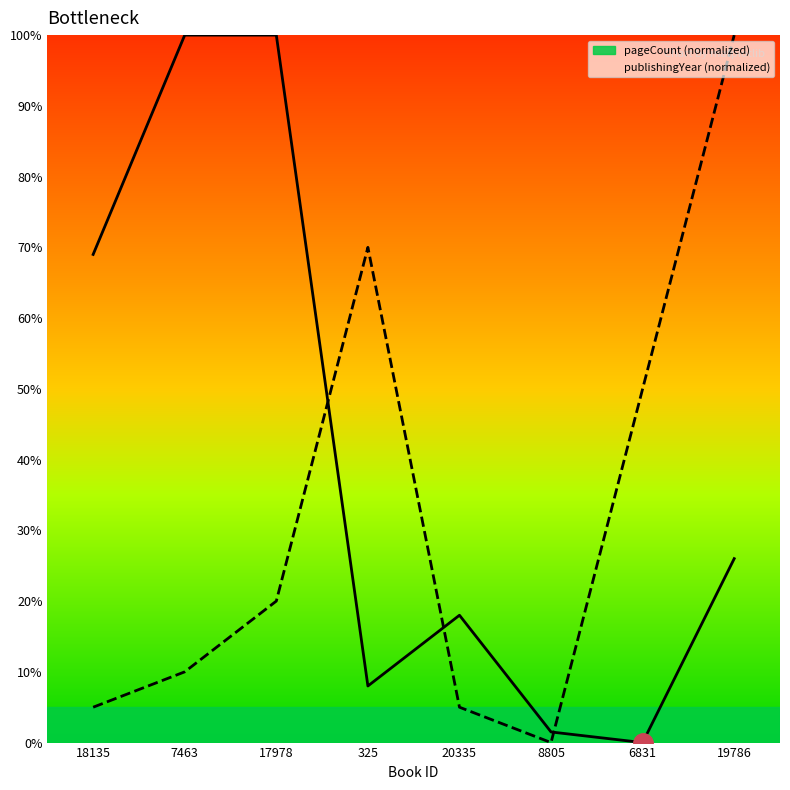

Does the chart display data point markers on the line(s)?

No